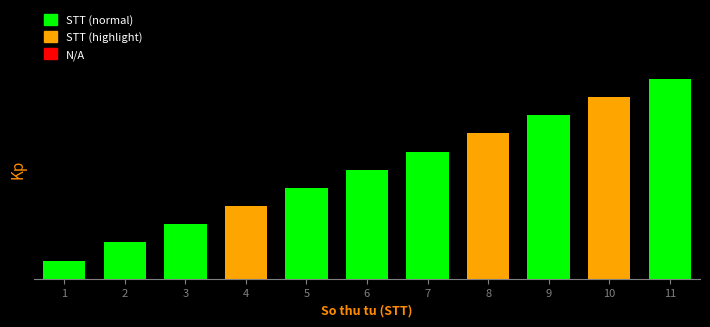

What is the approximate value at 4?

4